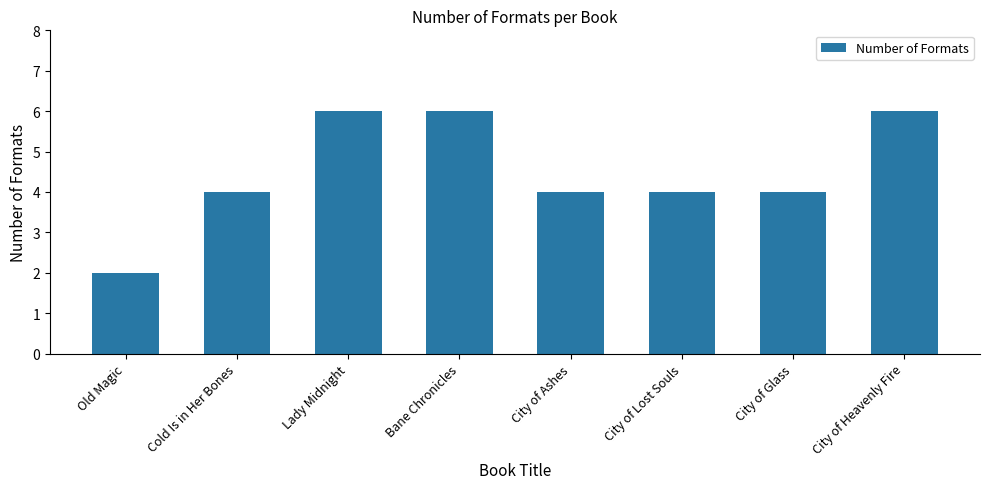

Count the values in the range 4 to 6.

7